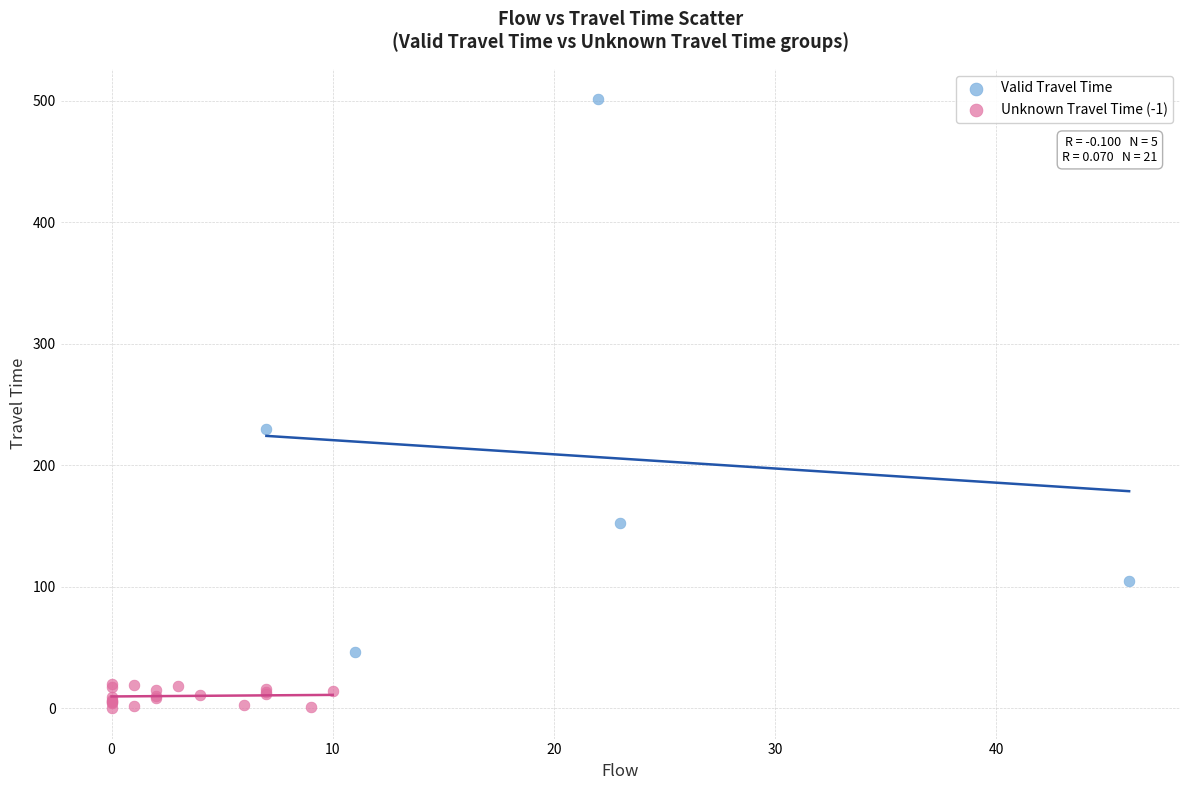

Which series contains the highest Y value?

Valid Travel Time